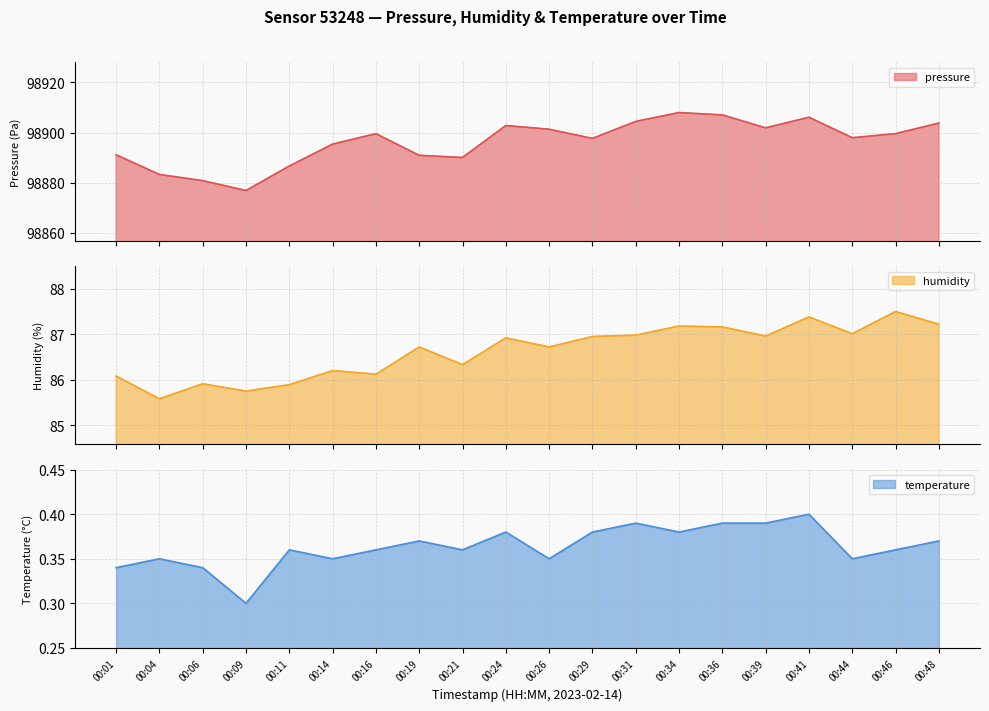

True or false: humidity and pressure cross at least once.

False